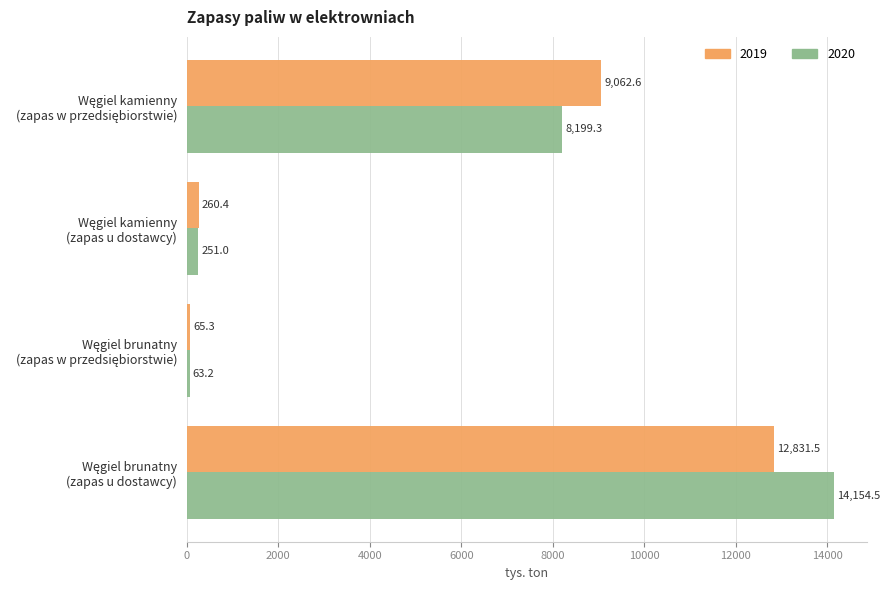

Which series has the largest range (max minus min)?

2020